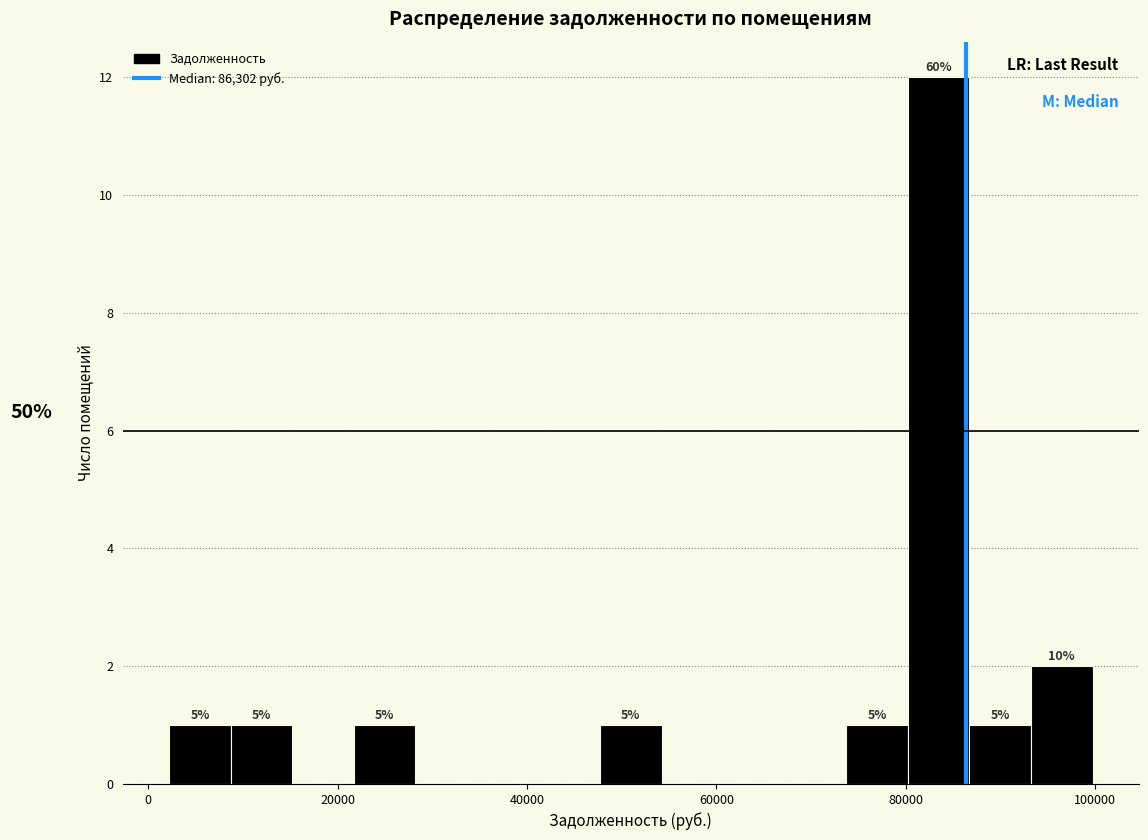

Around what value on the x-axis is the tallest bar? Give the approximate position of its centre, as read against the axis.

84000